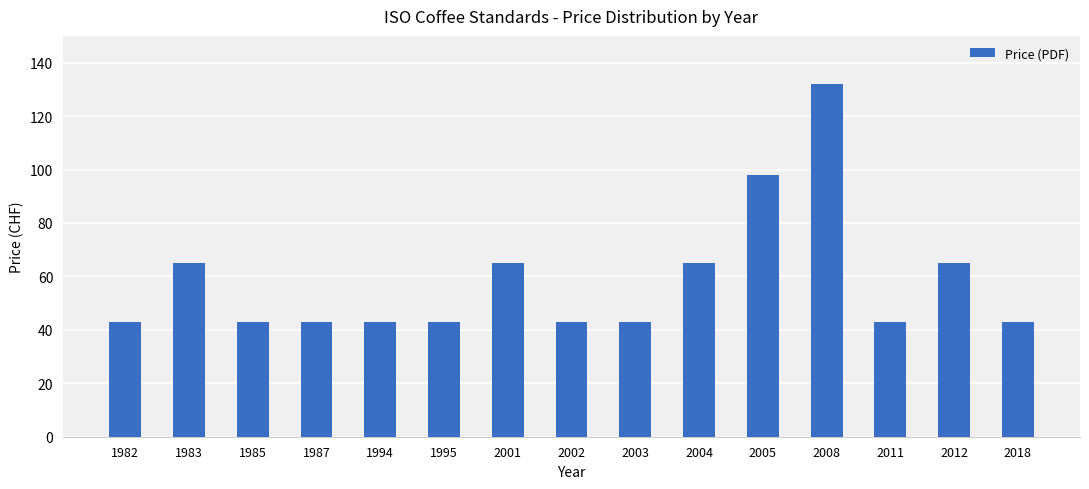

What is the change in value from 1983 to 2011?

-22